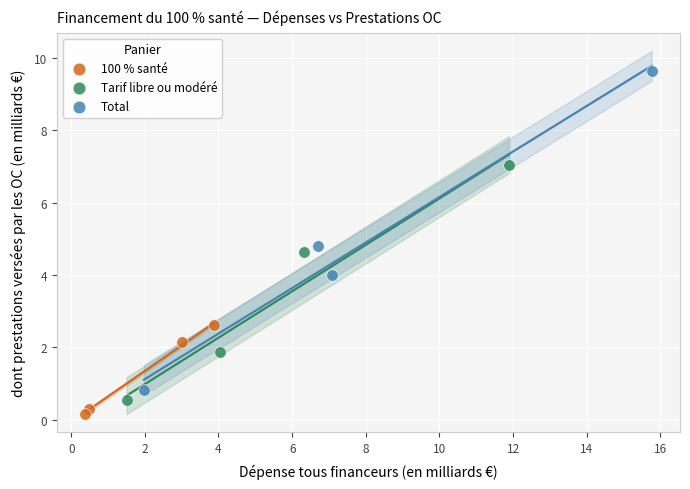

Which series has the widest spread of Y values?

Total